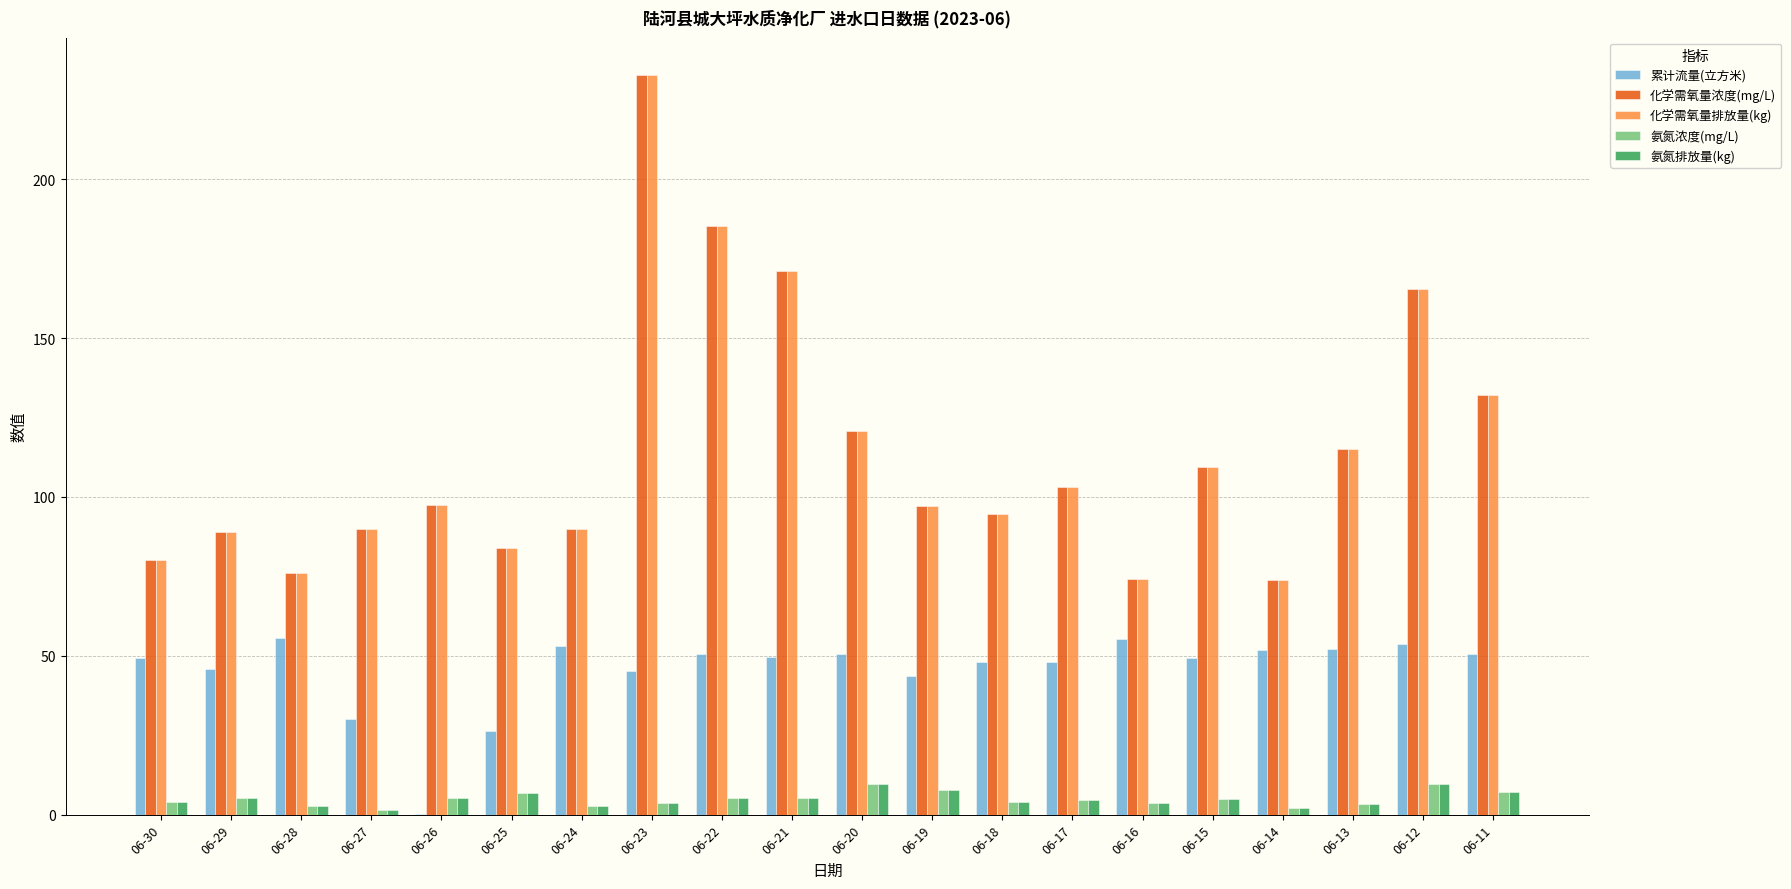

Where is 化学需氧量浓度(mg/L) nearest to the value 153?

06-12